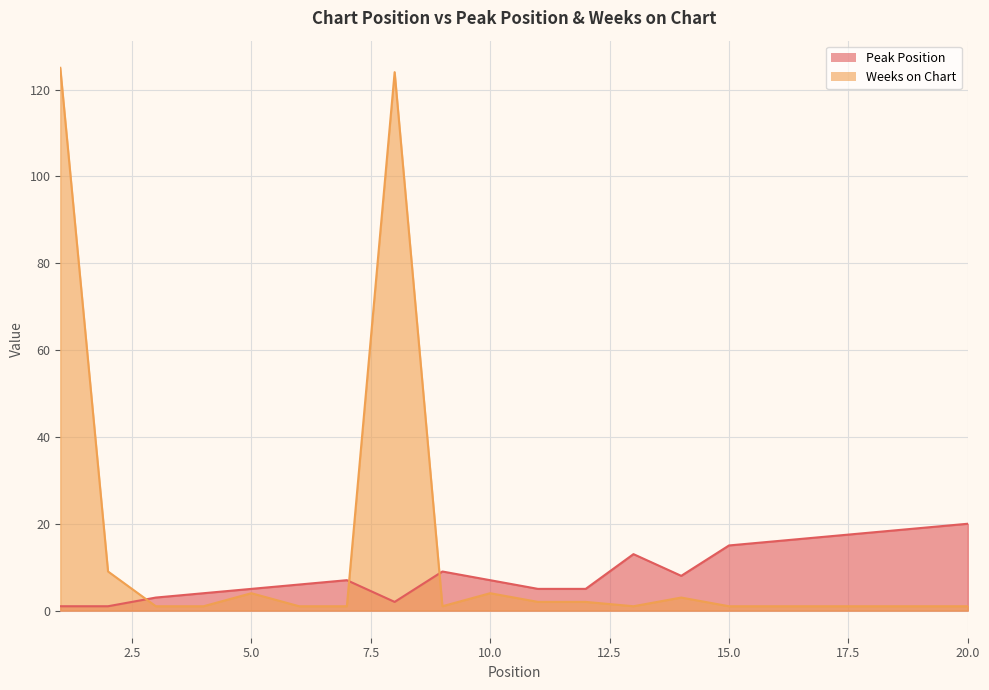

Reading left to right, list all the values displayed in this chart.

Peak Position: 1=1	2=1	3=3	4=4	5=5	6=6	7=7	8=2	9=9	10=7	11=5	12=5	13=13	14=8	15=15	16=16	17=17	18=18	19=19	20=20
Weeks on Chart: 1=125	2=9	3=1	4=1	5=4	6=1	7=1	8=124	9=1	10=4	11=2	12=2	13=1	14=3	15=1	16=1	17=1	18=1	19=1	20=1